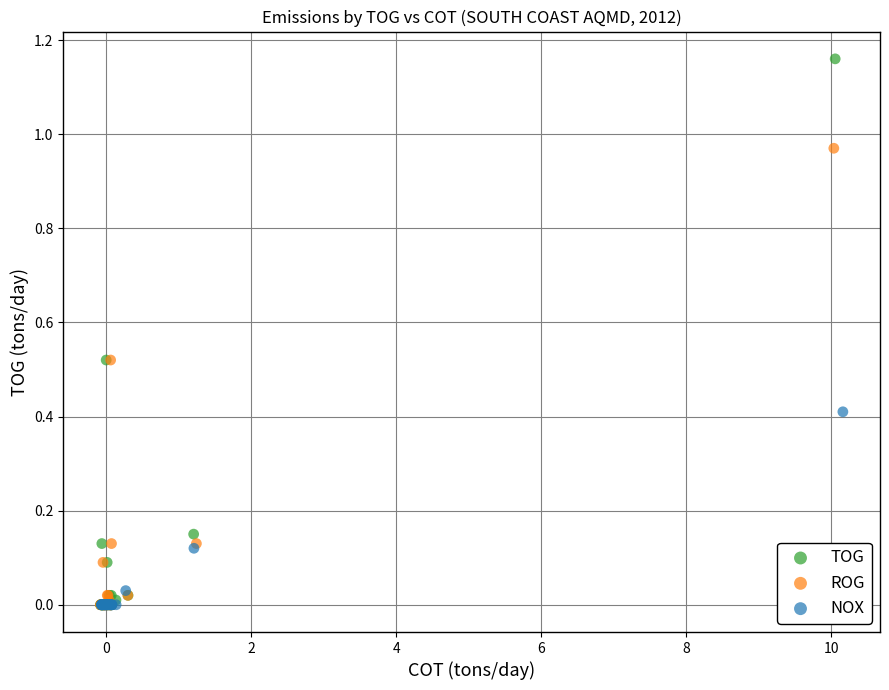

Which series reaches the maximum Y coordinate?

TOG